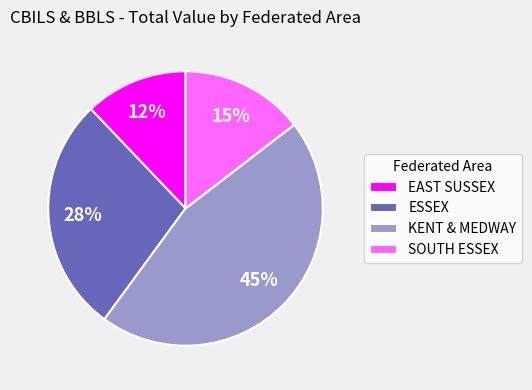

How many segments does this pie chart have?

4